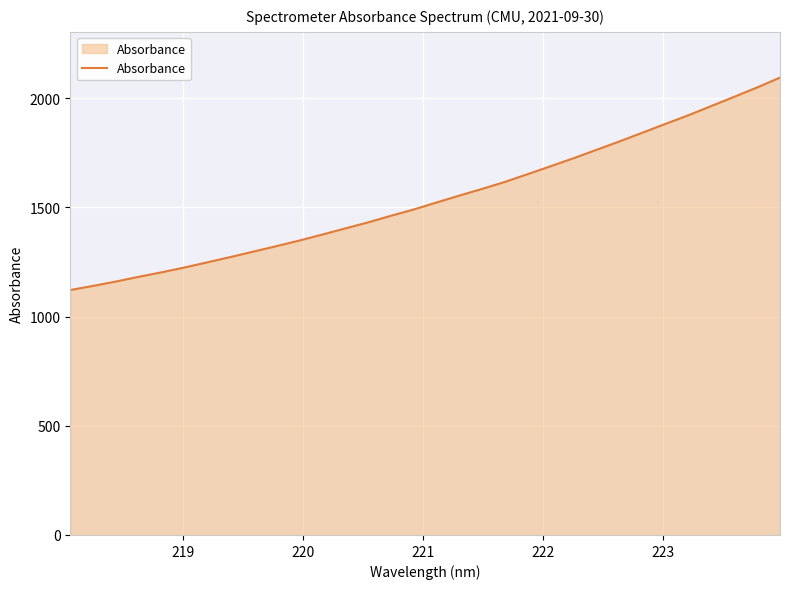

What is the greatest value displayed?

2093.5